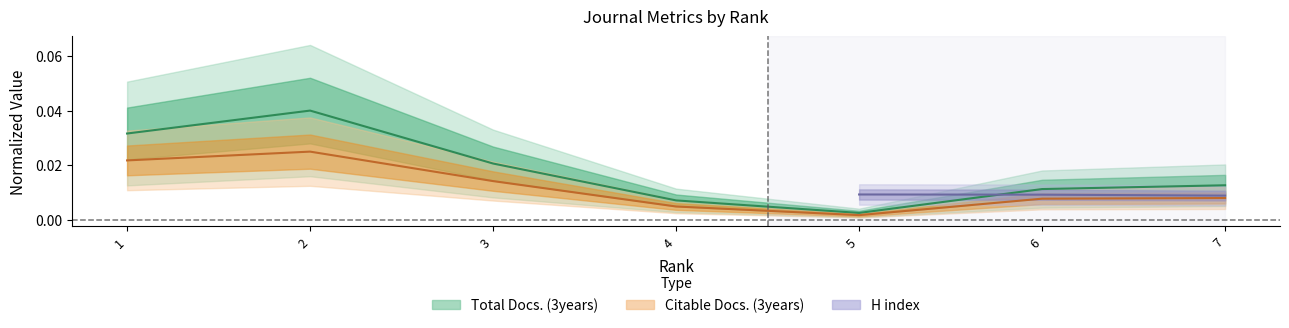

True or false: Total Docs. (3years) has a value of 0.0 at 7.

False